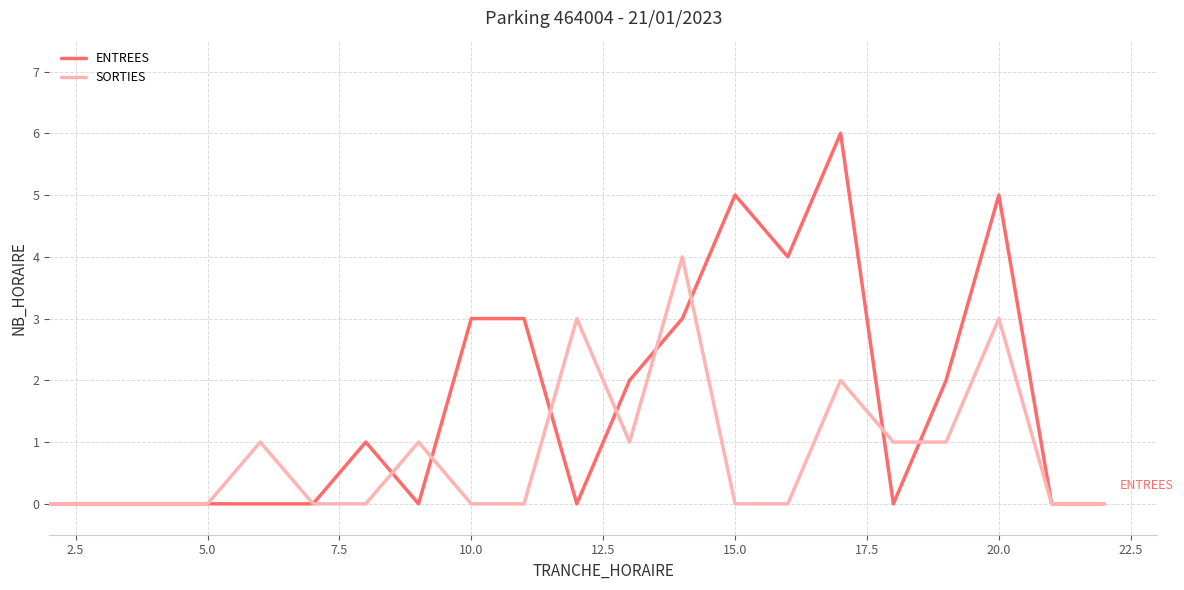

What is the sum of all SORTIES values?

17